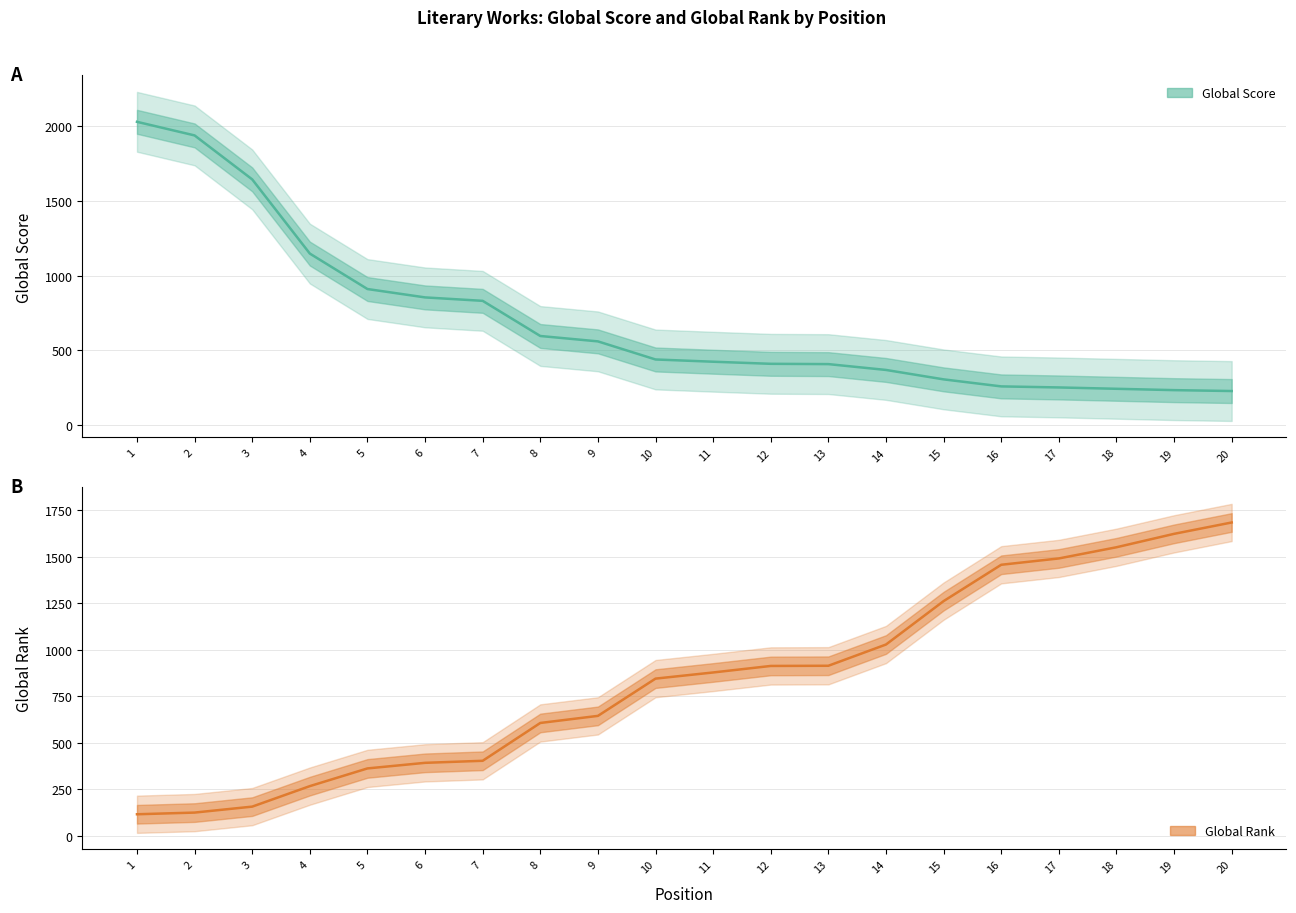

Which series ends up on top after the final intersection of Global Score and Global Rank?

Global Rank